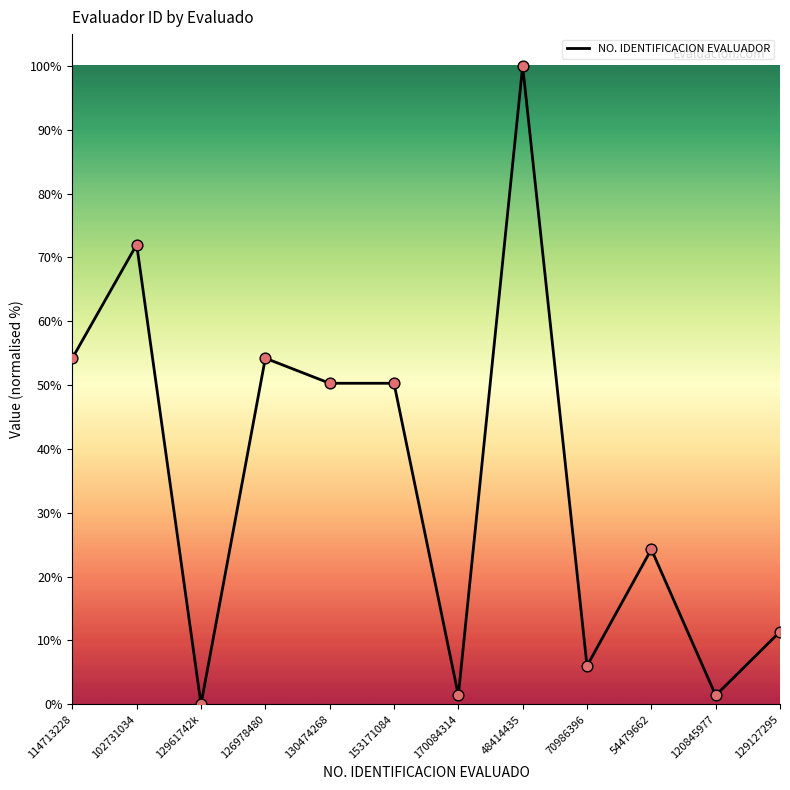

What is the ratio of the value at 170084314 to the value at 129127295?

0.1